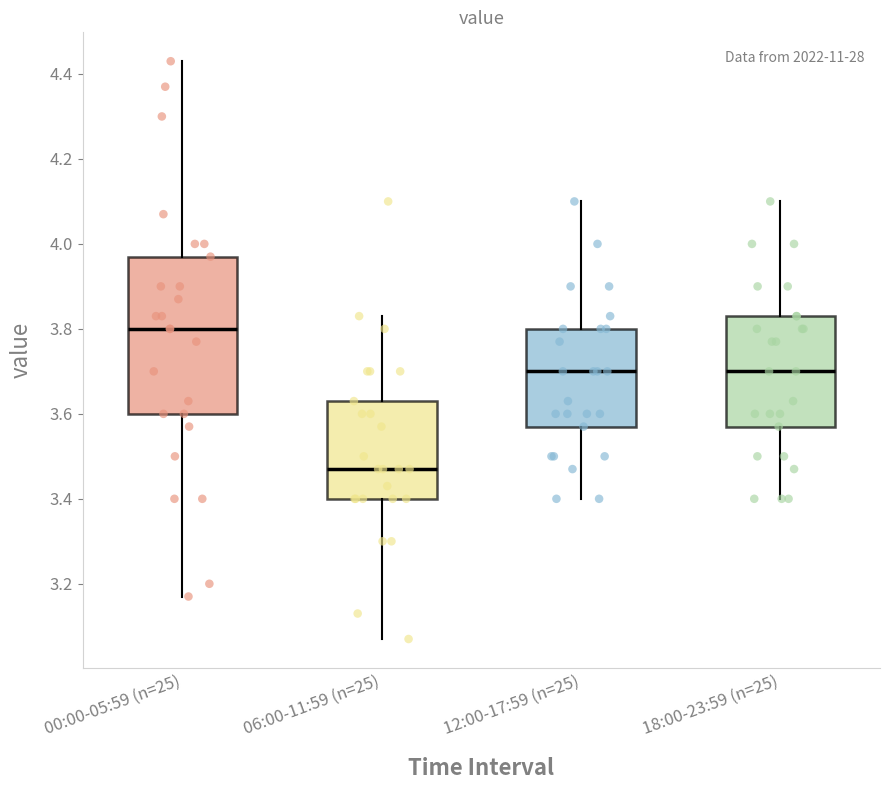

Reading left to right, transcribe this box plot: for each box, give where its median line is, the range the box spans, and where its two whiskers end, as read against the y-axis. The values are not printed on the chart, so give them approximately, as read against the axis.

00:00-05:59 (n=25): median 3.80, box 3.60 to 3.98, whiskers 3.18 to 4.44
06:00-11:59 (n=25): median 3.48, box 3.40 to 3.64, whiskers 3.08 to 3.84
12:00-17:59 (n=25): median 3.70, box 3.58 to 3.80, whiskers 3.40 to 4.10
18:00-23:59 (n=25): median 3.70, box 3.58 to 3.84, whiskers 3.40 to 4.10